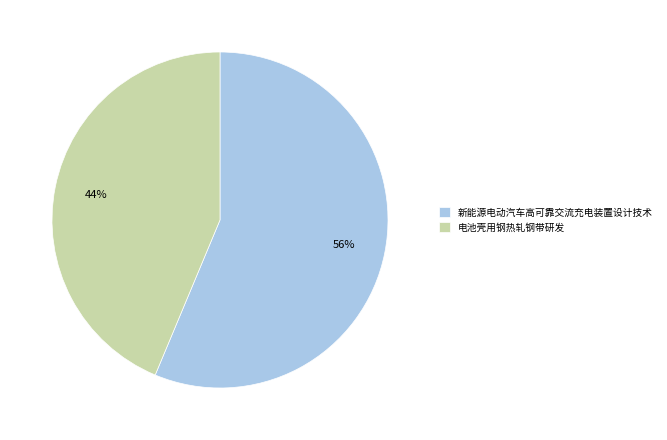

Count the number of slices in the pie.

2